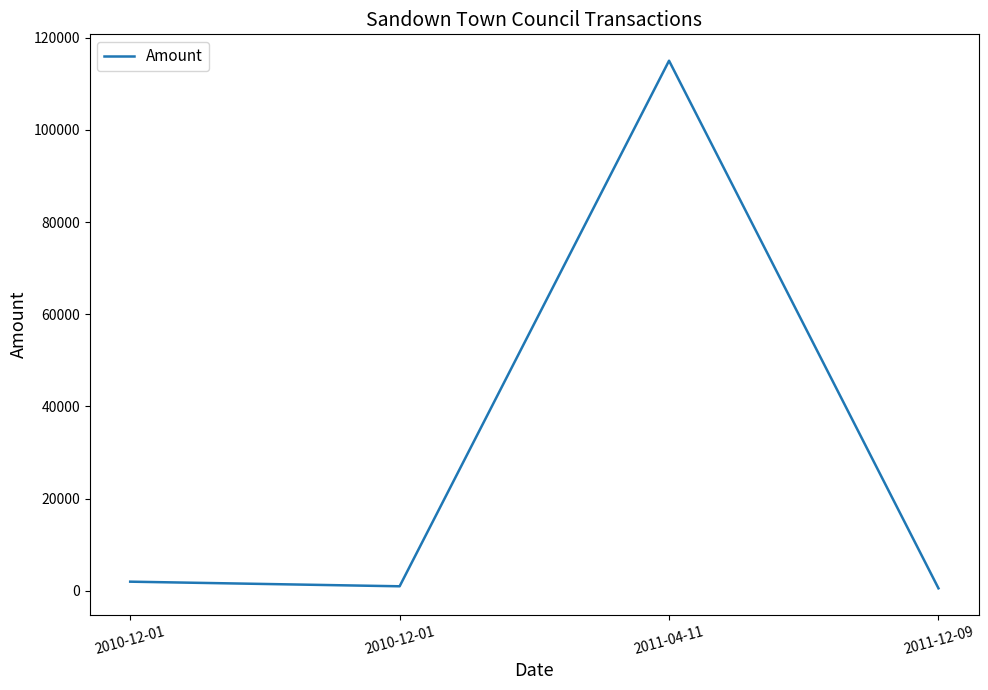

What is the sum of the values at 2011-04-11 and 2010-12-01?

117000